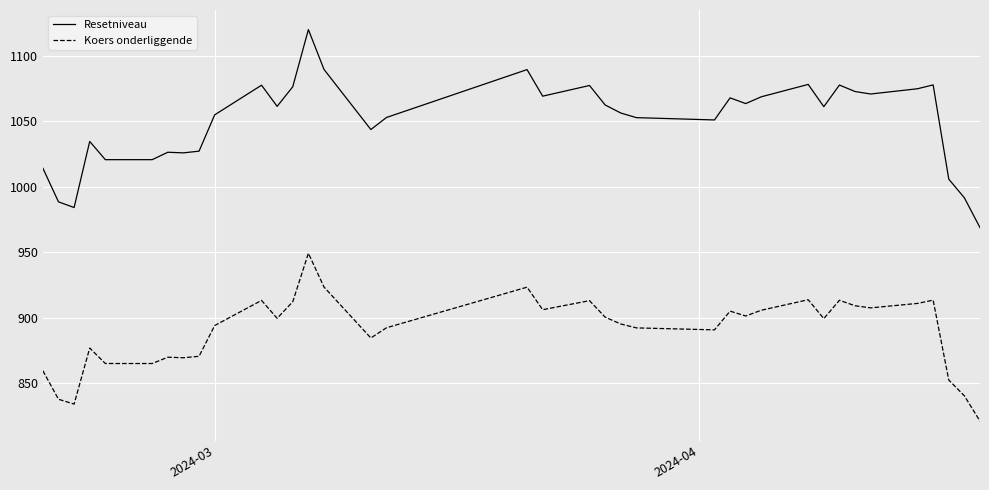

Rank the series by their maximum value, from lowest to highest.

Koers onderliggende, Resetniveau